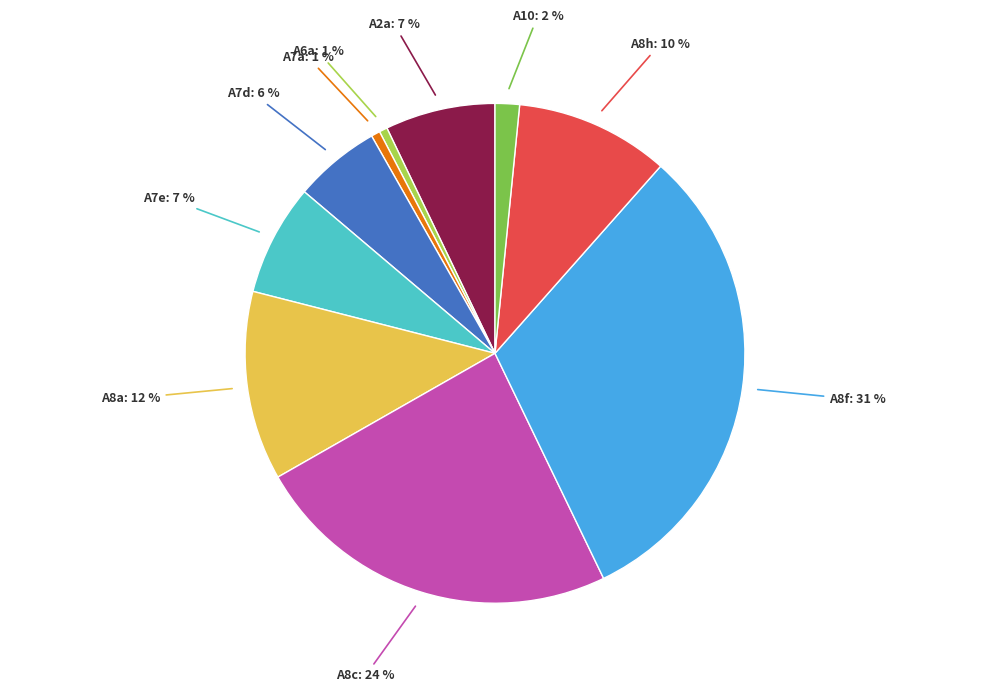

Count the number of slices in the pie.

10